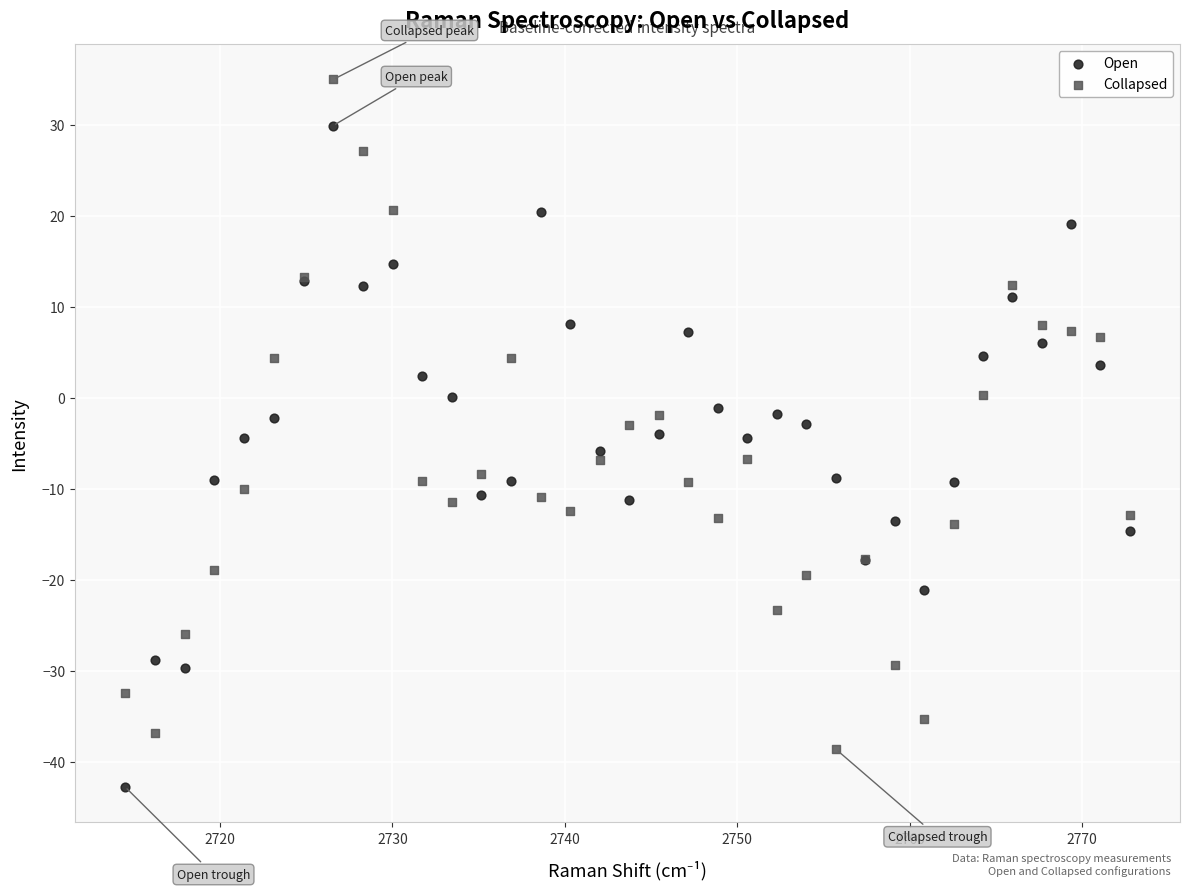

Which series contains the highest Y value?

Collapsed